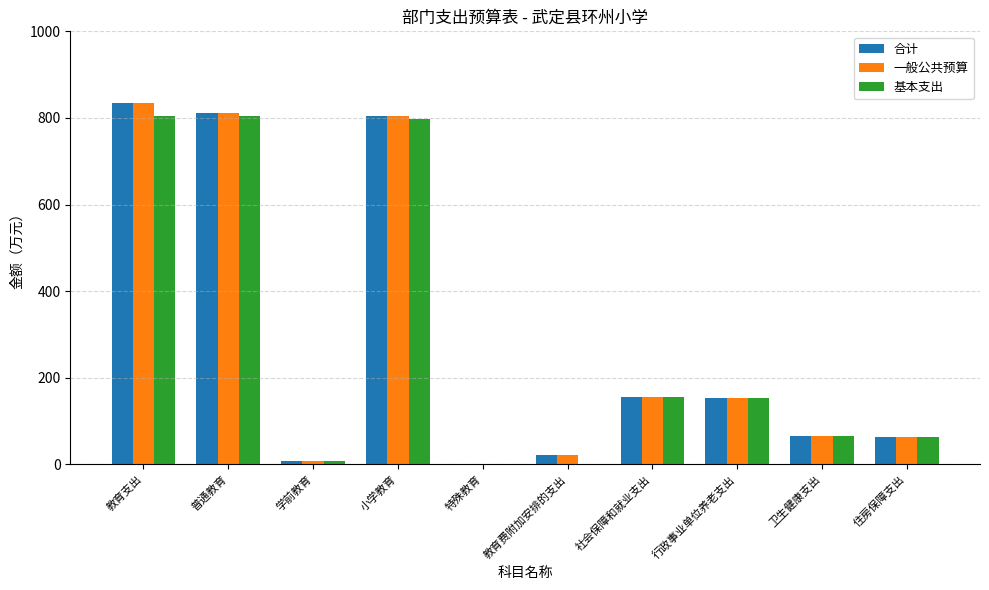

Read the 基本支出 value at 行政事业单位养老支出.

153.2